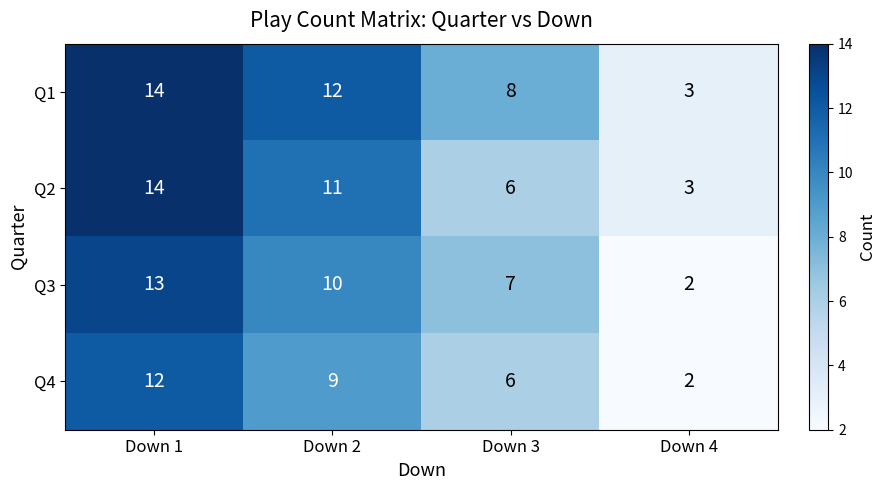

At which category does the chart reach its peak across all series?

Down 1